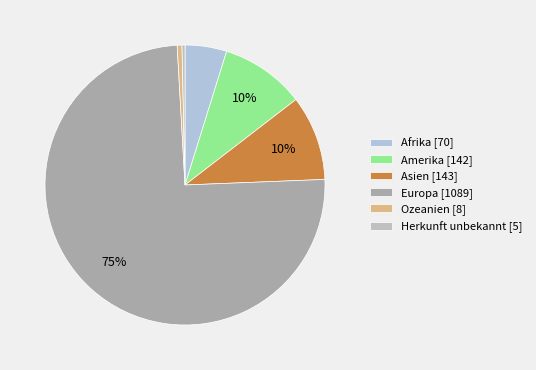

Which category has the biggest portion of the pie?

Europa